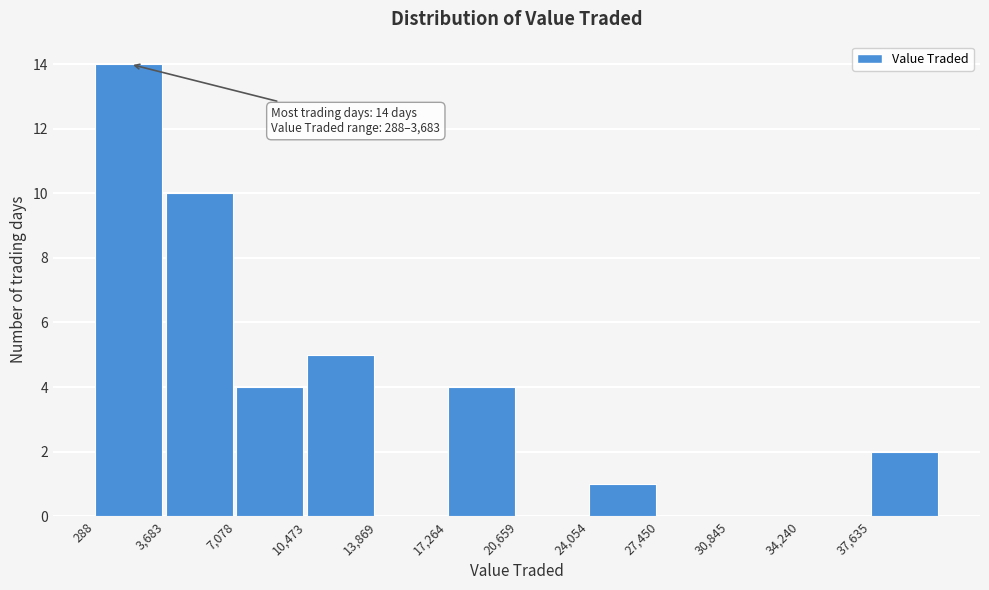

Which range on the x-axis has the tallest bar?

500 to 3500